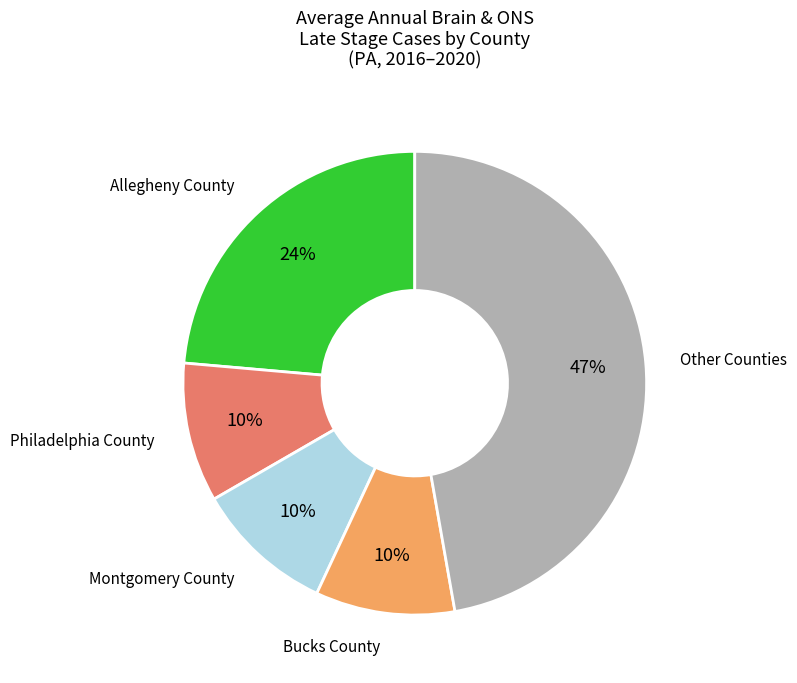

Is there a majority slice in this chart?

No